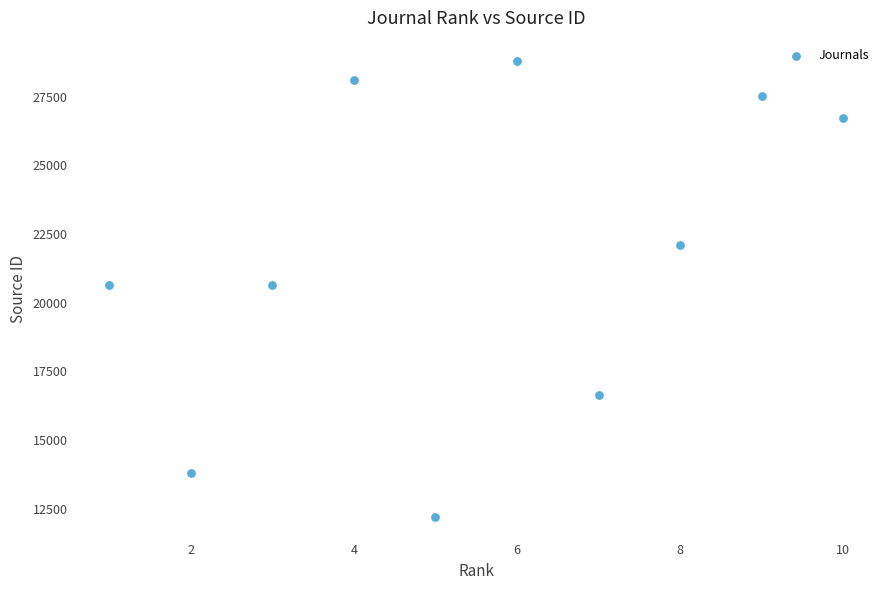

What is the range of X values (max minus min)?

9